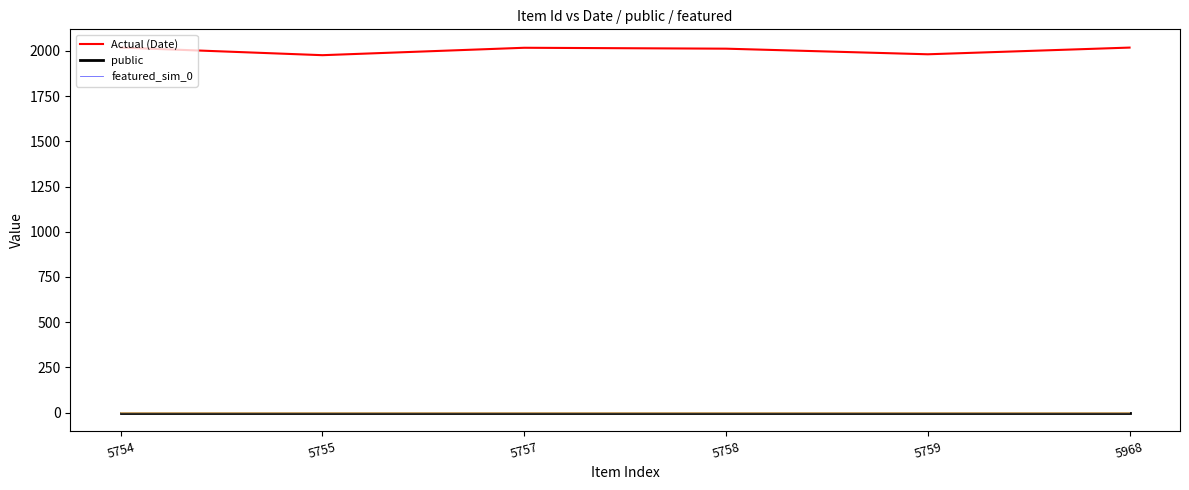

True or false: featured_sim_0 and Actual (Date) cross at least once.

False